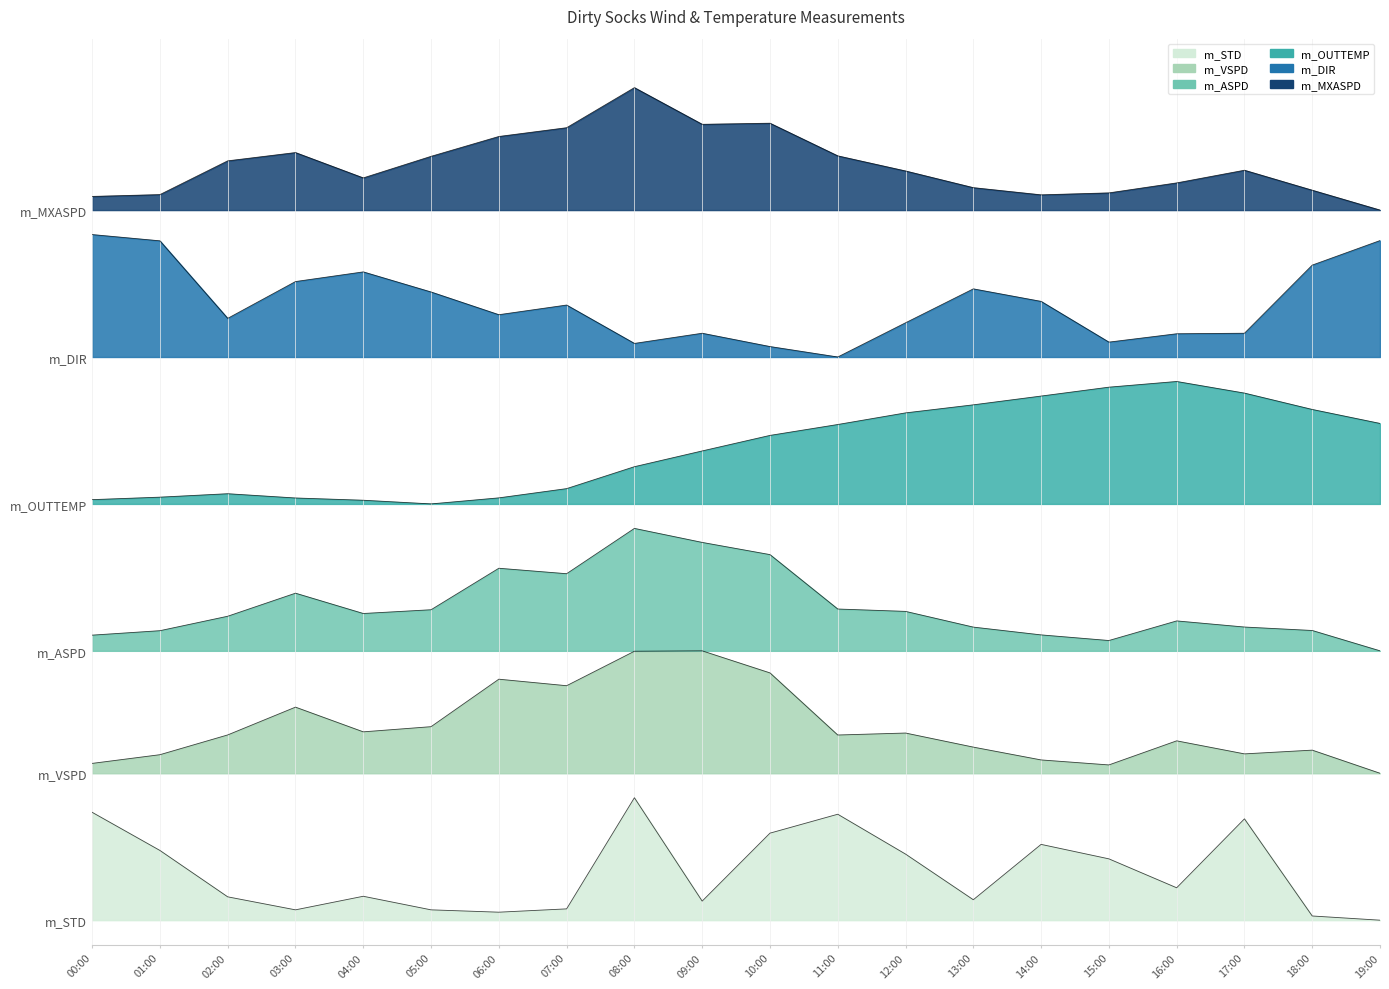

What is the spread (max minus min) of values at 19:00?

58.0